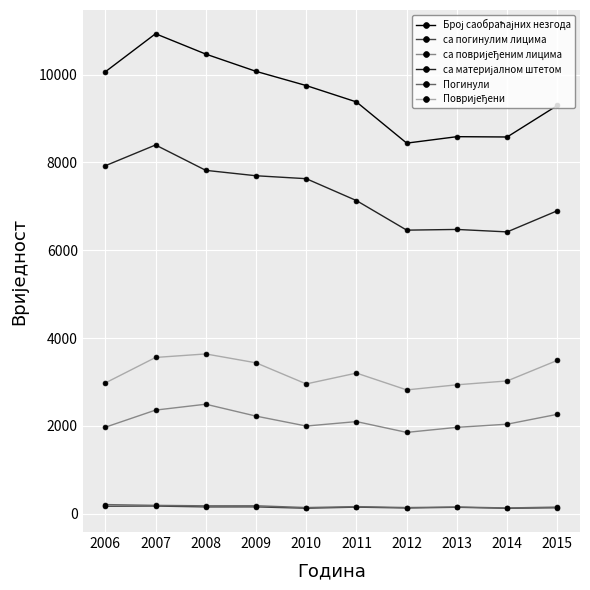

True or false: Погинули has a value of 208 at 2006.

True